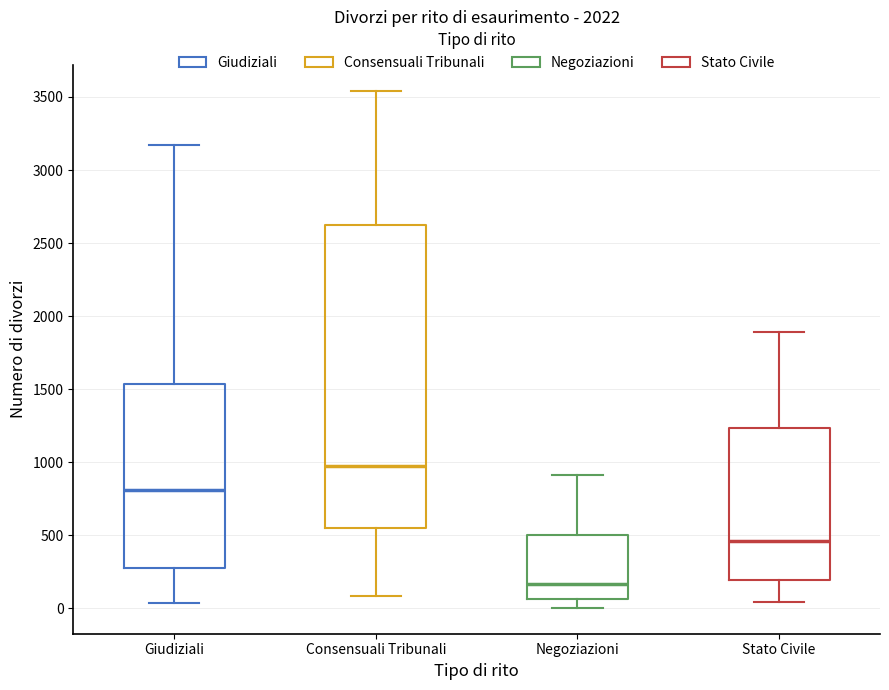

Reading left to right, transcribe this box plot: for each box, give where its median line is, the range the box spans, and where its two whiskers end, as read against the y-axis. The values are not printed on the chart, so give them approximately, as read against the axis.

Giudiziali: median 800, box 300 to 1550, whiskers 50 to 3150
Consensuali Tribunali: median 950, box 550 to 2600, whiskers 100 to 3550
Negoziazioni: median 150, box 50 to 500, whiskers 0 to 900
Stato Civile: median 450, box 200 to 1250, whiskers 50 to 1900